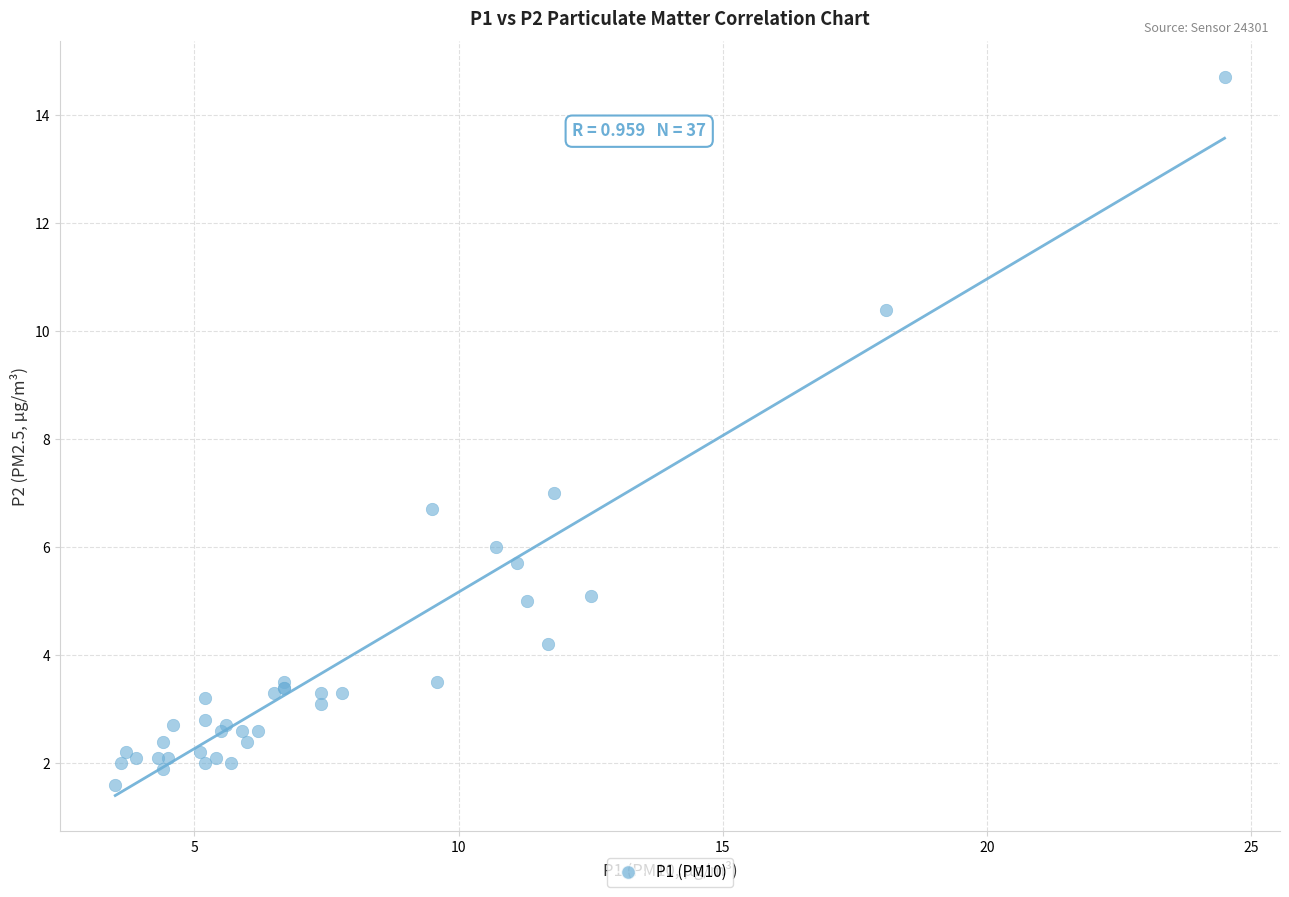

What Y value in the scatter plot is closest to 8?

7.0